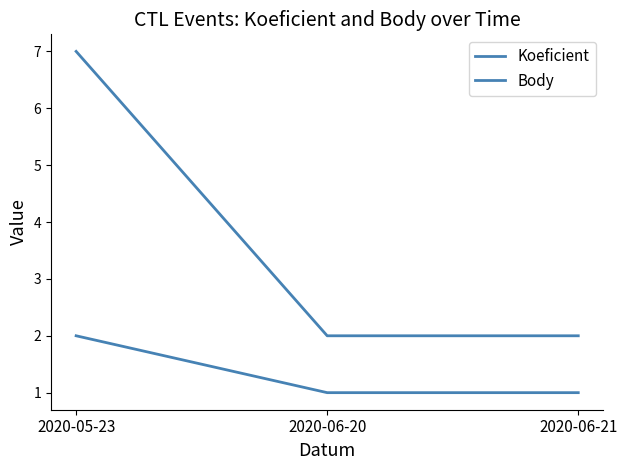

What is the label of the 3rd point from the left?

2020-06-21